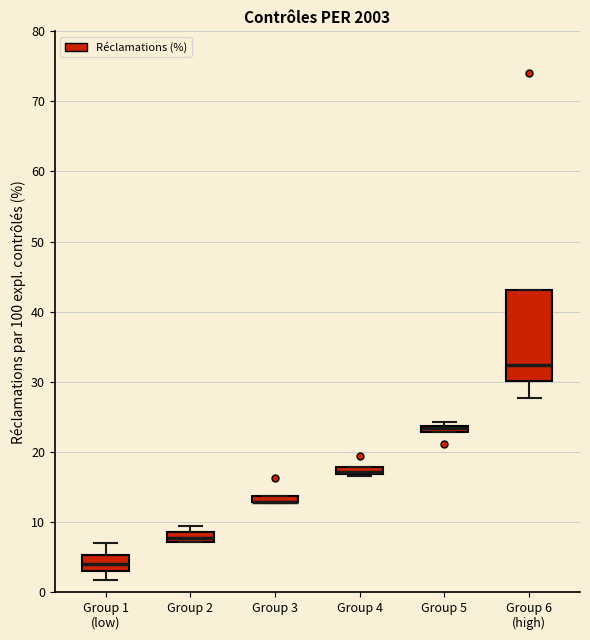

Comparing the boxes themselves (not the whiskers), which one is the tallest?

Group 6 (high)